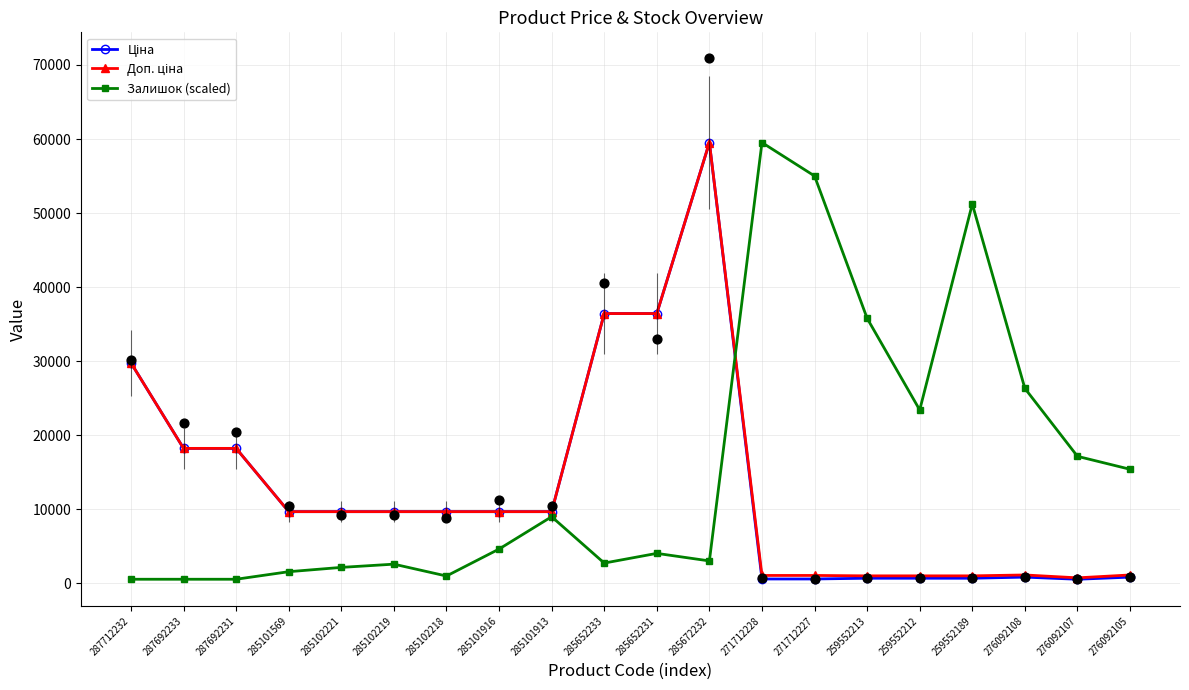

Which series has the largest Y range (max minus min)?

Ціна